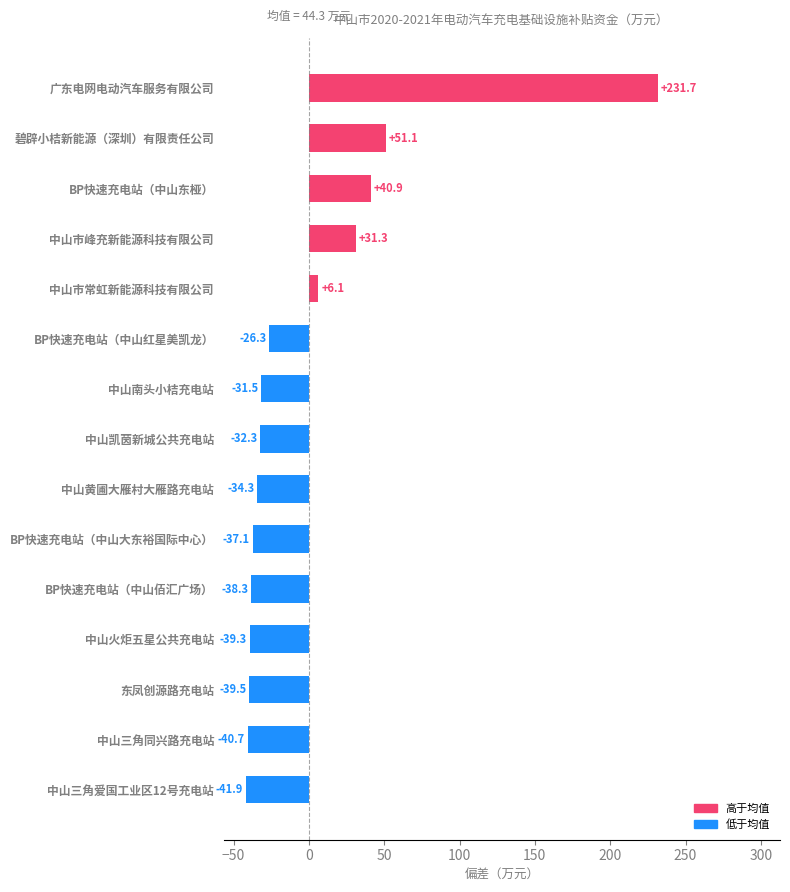

Read the value at BP快速充电站（中山大东裕国际中心）.

-37.1